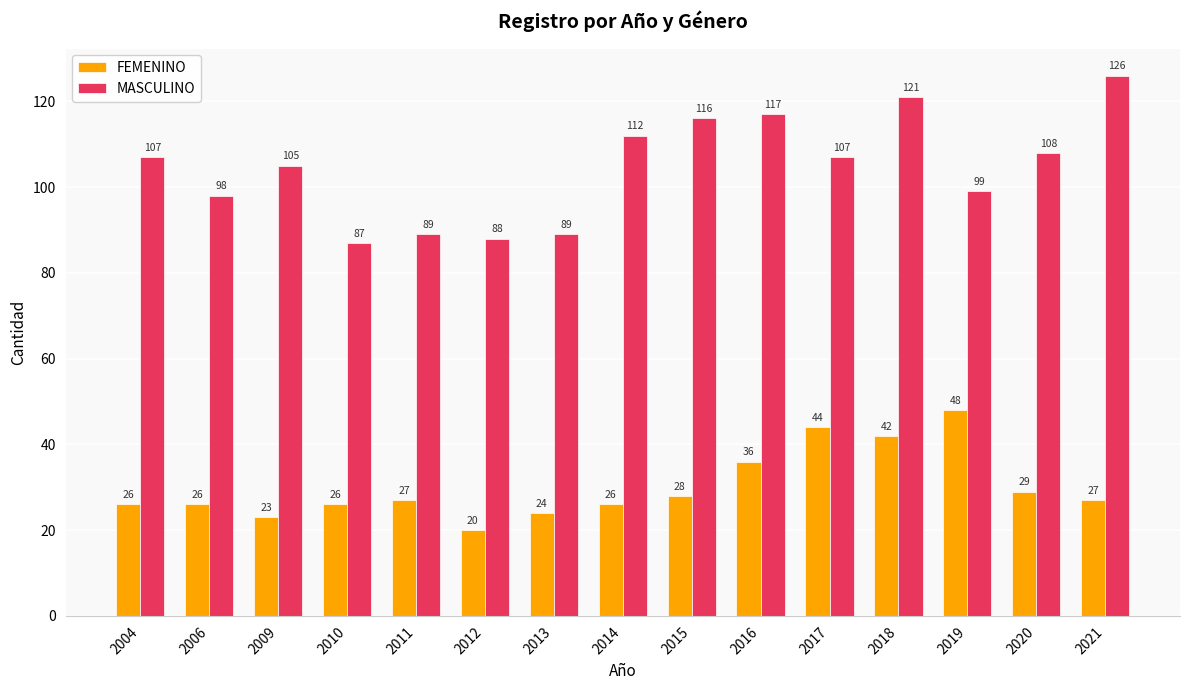

At how many categories does at least one series exceed 122?

1